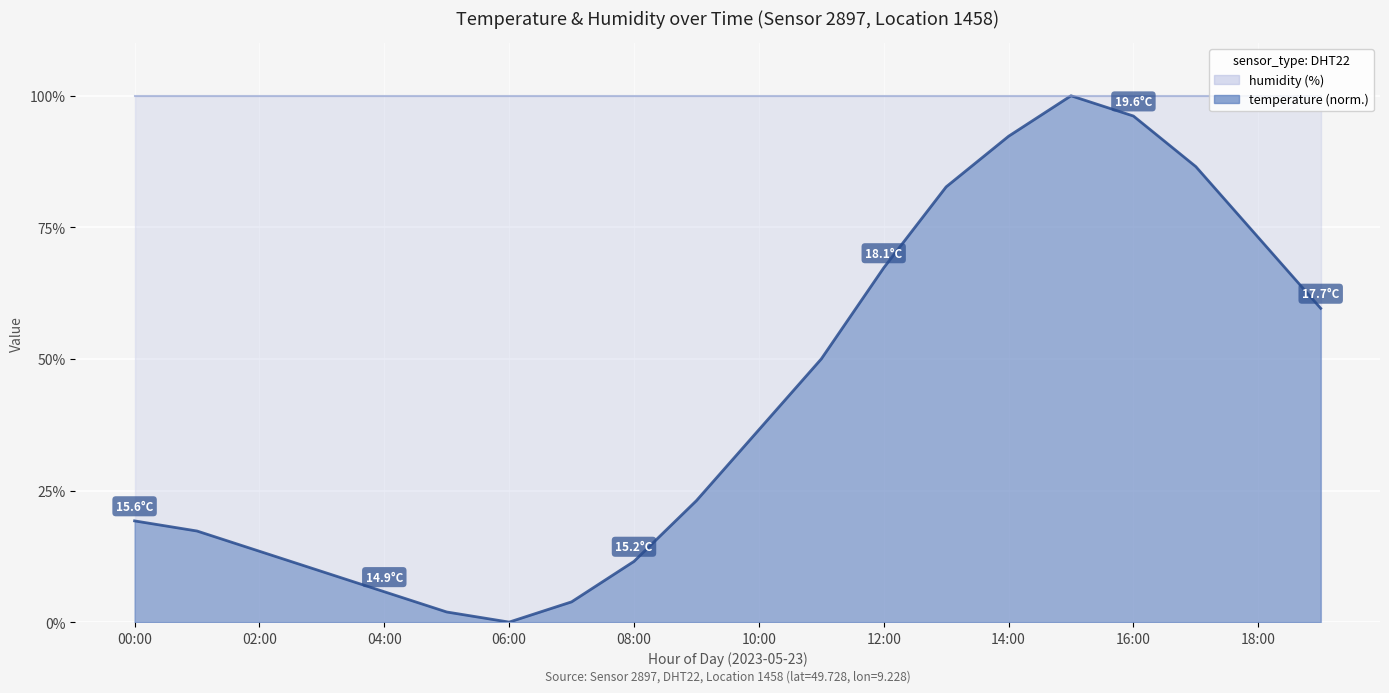

What is the ratio of the value at 12:00 to the value at 08:00?

5.8